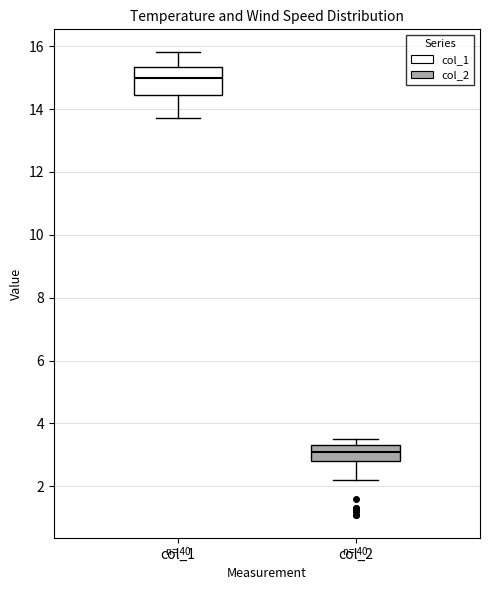

Reading left to right, read every box against the y-axis: the position of its median line, the range the box covers, and the ends of its whiskers. The values are not printed on the chart, so give them approximately, as read against the axis.

col_1: median 15.0, box 14.4 to 15.4, whiskers 13.8 to 15.8
col_2: median 3.2, box 2.8 to 3.4, whiskers 2.2 to 3.6